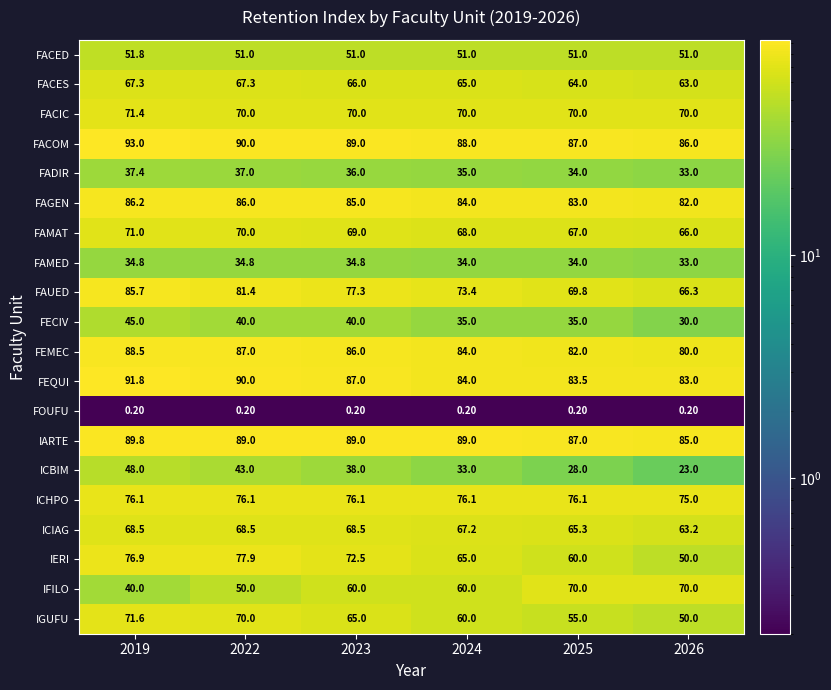

Rank the categories by FAMAT value from lowest to highest.

2026, 2025, 2024, 2023, 2022, 2019